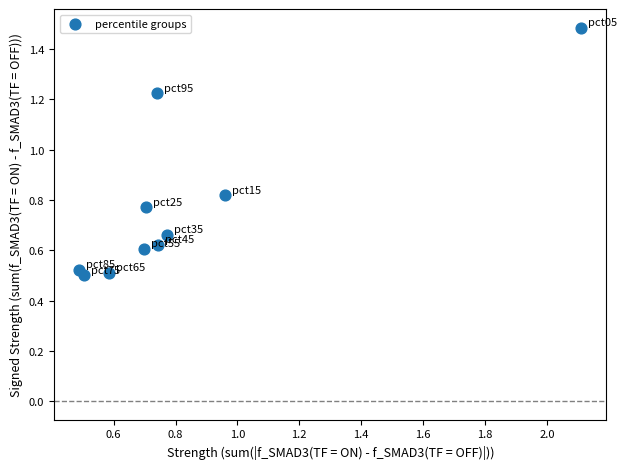

What is the range of X values (max minus min)?

1.6